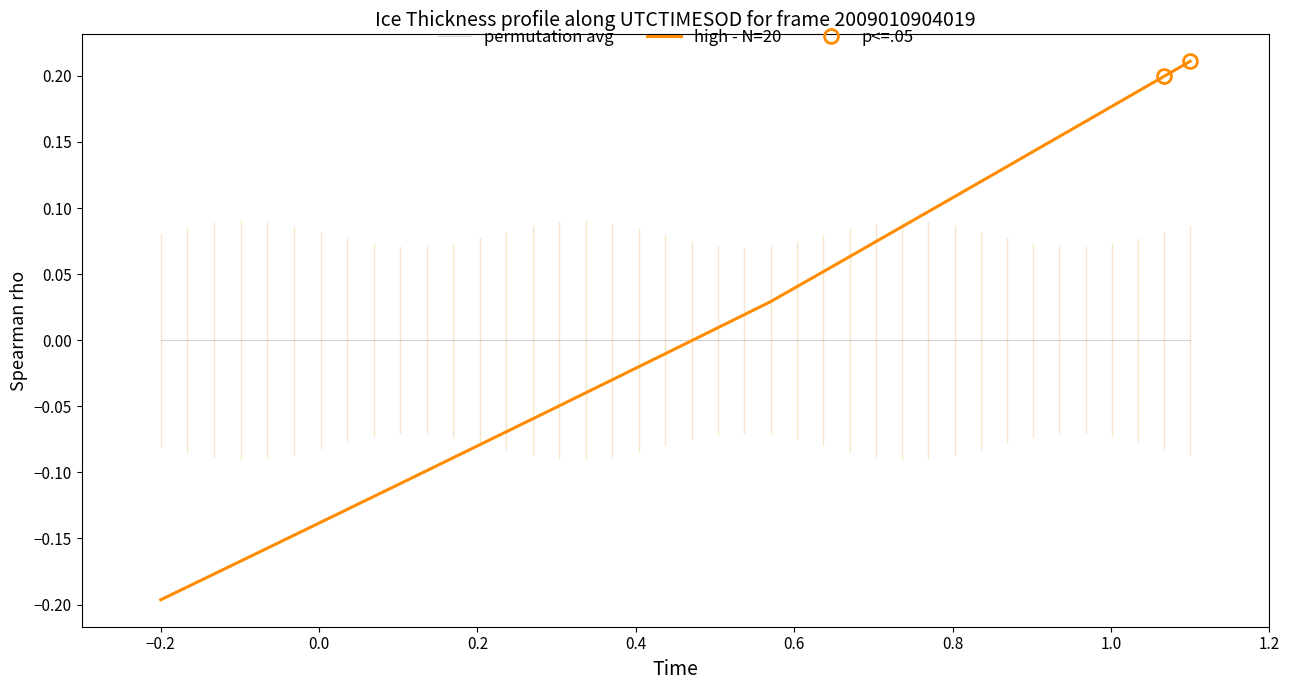

How many intersections are there between permutation avg and high - N=20?

1